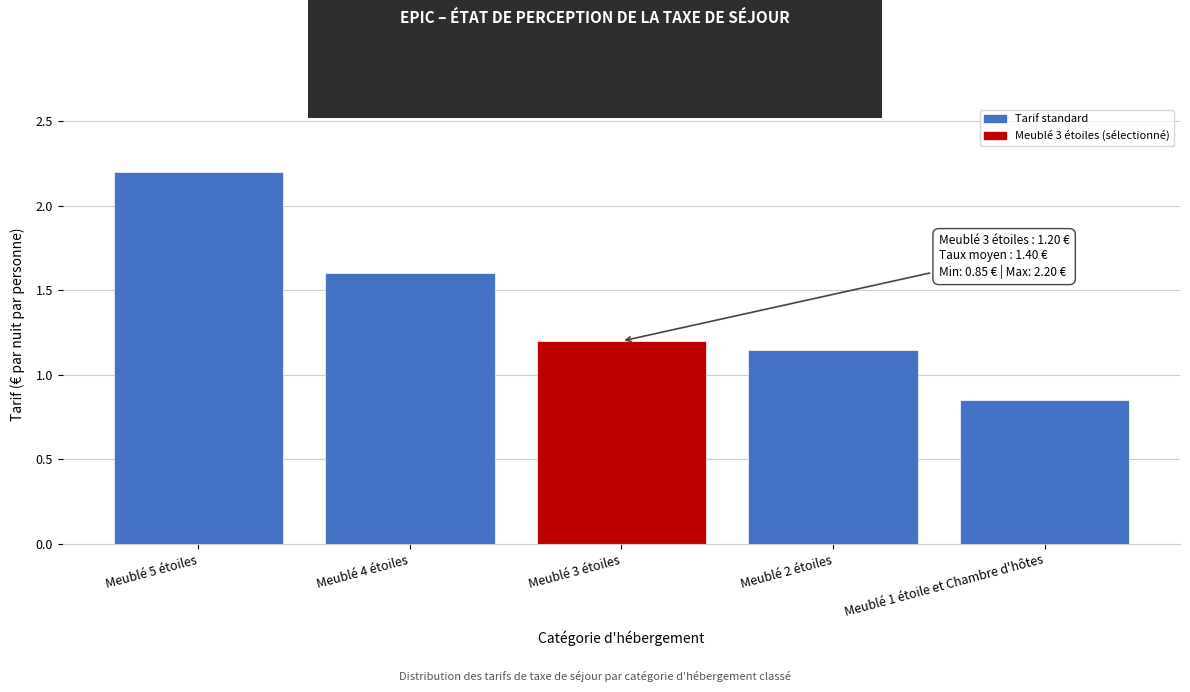

What is the label of the 1st bar from the right?

Meublé 1 étoile et Chambre d'hôtes